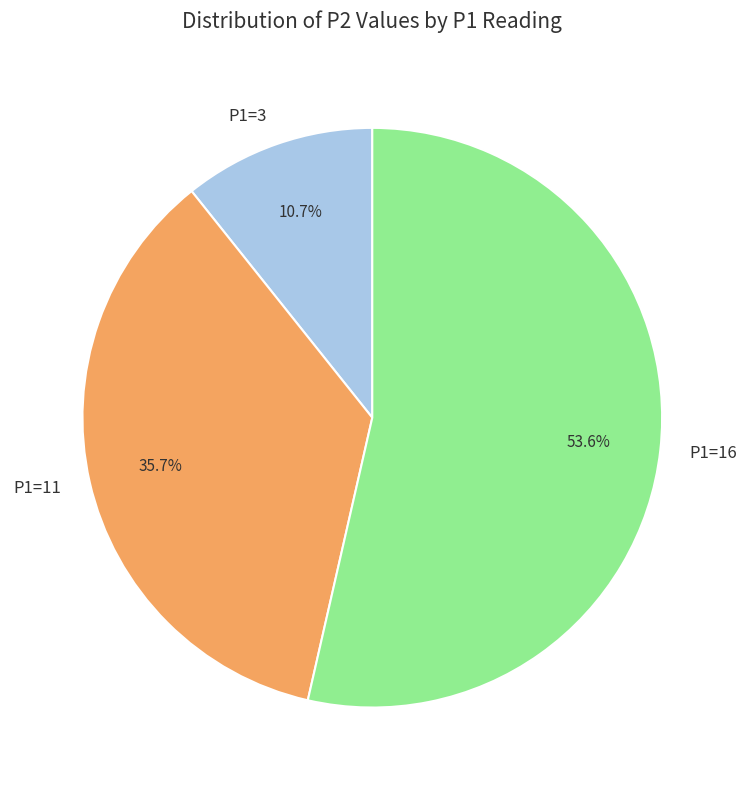

What is the ratio of the value at P1=16 to the value at P1=11?

1.5